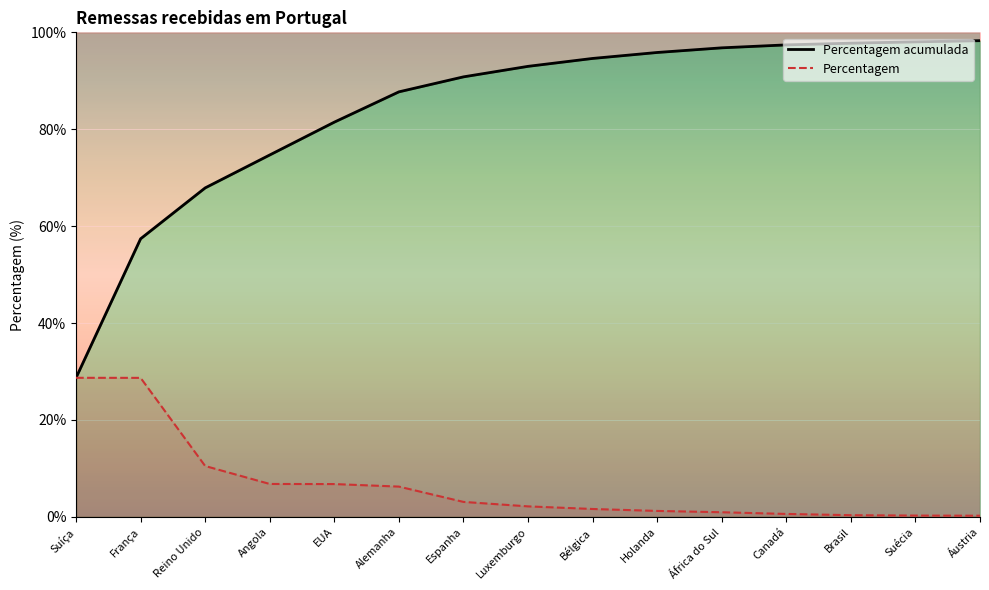

What is the average value of the Percentagem series?

6.6